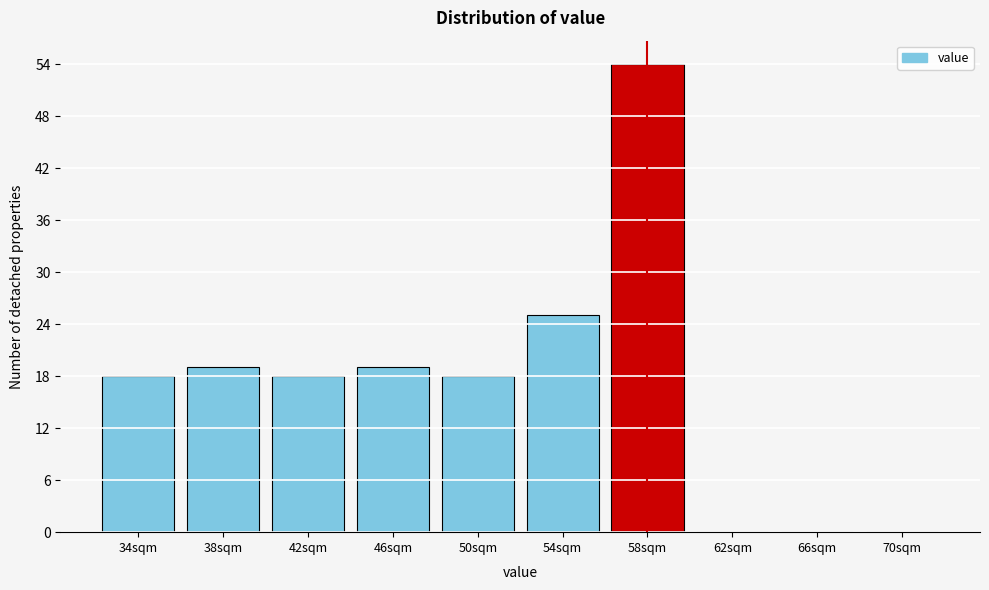

Reading left to right, extract all data points from this chart.

34sqm=18	38sqm=19	42sqm=18	46sqm=19	50sqm=18	54sqm=25	58sqm=54	62sqm=0	66sqm=0	70sqm=0